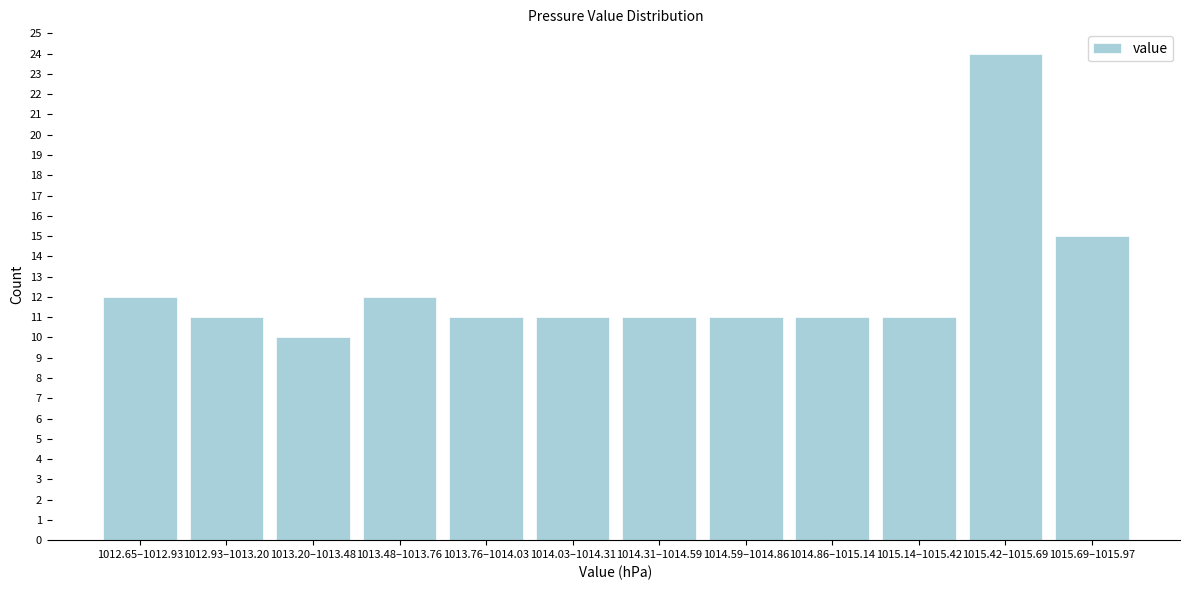

Reading left to right, extract all data points from this chart.

1012.65–1012.93=12	1012.93–1013.20=11	1013.20–1013.48=10	1013.48–1013.76=12	1013.76–1014.03=11	1014.03–1014.31=11	1014.31–1014.59=11	1014.59–1014.86=11	1014.86–1015.14=11	1015.14–1015.42=11	1015.42–1015.69=24	1015.69–1015.97=15